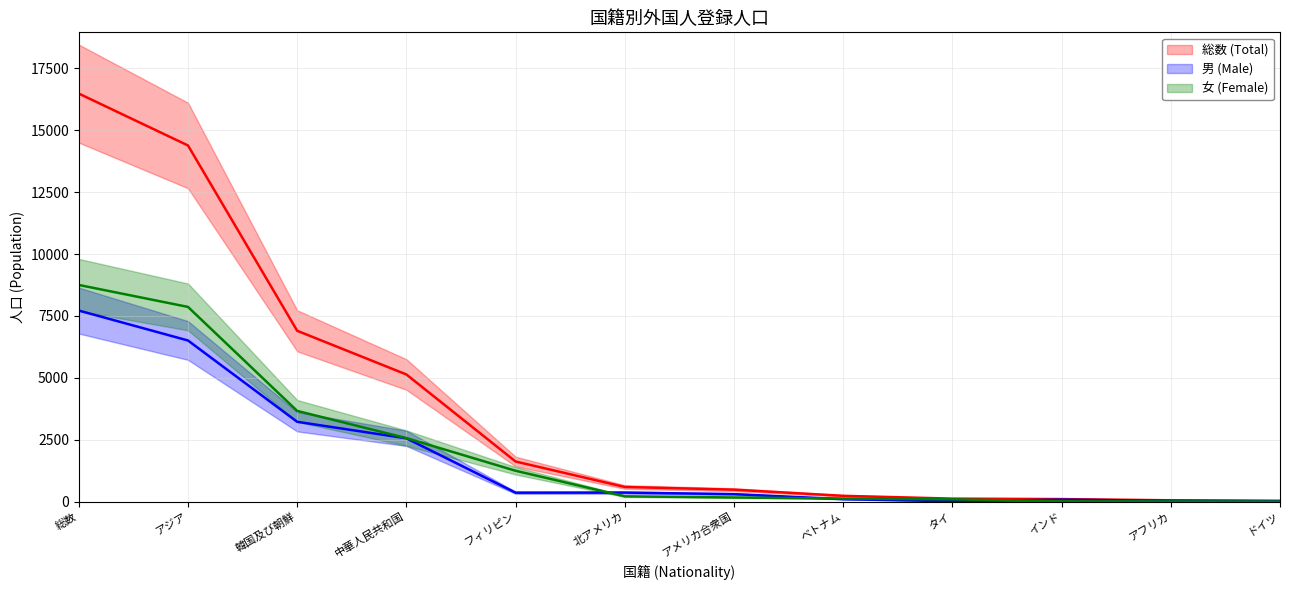

Reading right to left, list all the values displayed in this chart.

総数 (Total): 45	65	115	133	246	494	603	1630	5141	6903	14378	16471
男 (Male): 30	46	91	27	112	314	377	373	2566	3232	6512	7719
女 (Female): 15	19	24	106	134	180	226	1257	2575	3671	7866	8752